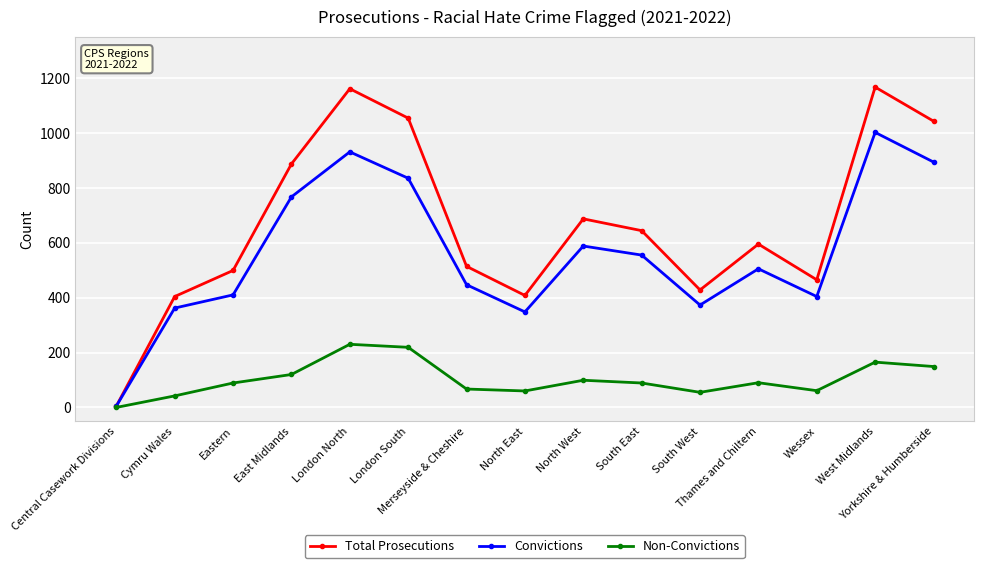

Which series has the largest range (max minus min)?

Total Prosecutions